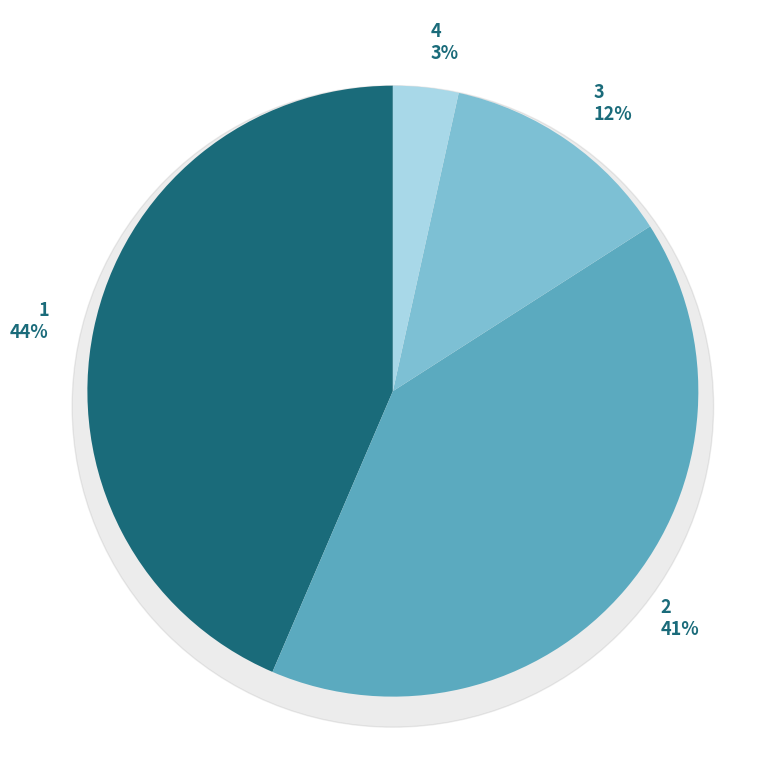

Does any single category account for the majority?

No